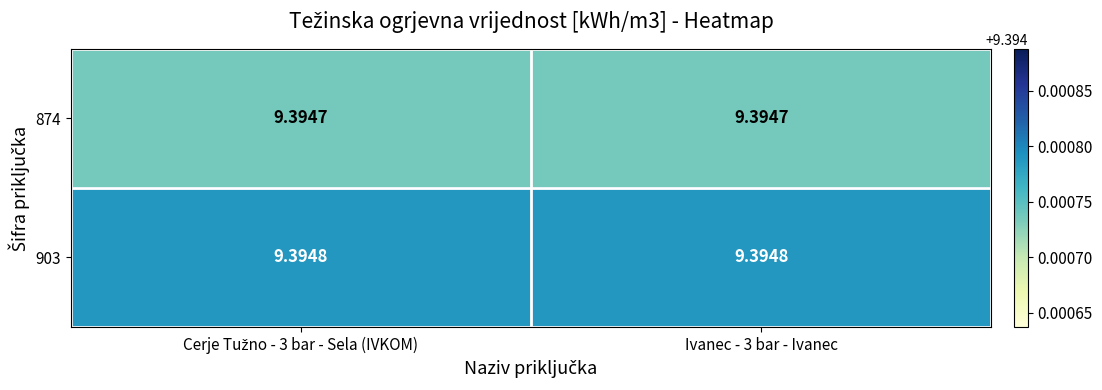

What is the minimum value shown in the chart?

9.4